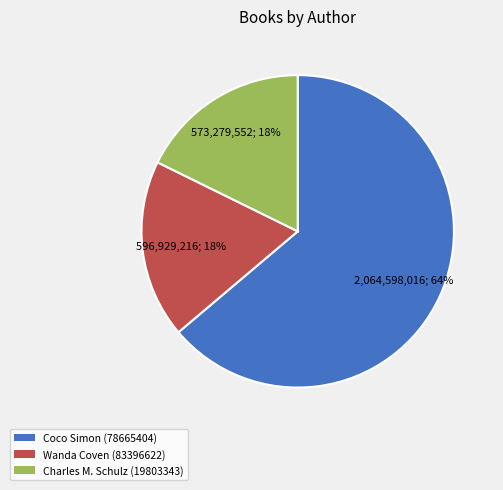

To the nearest percent, what percentage of the pie is Charles M. Schulz (19803343)?

18%